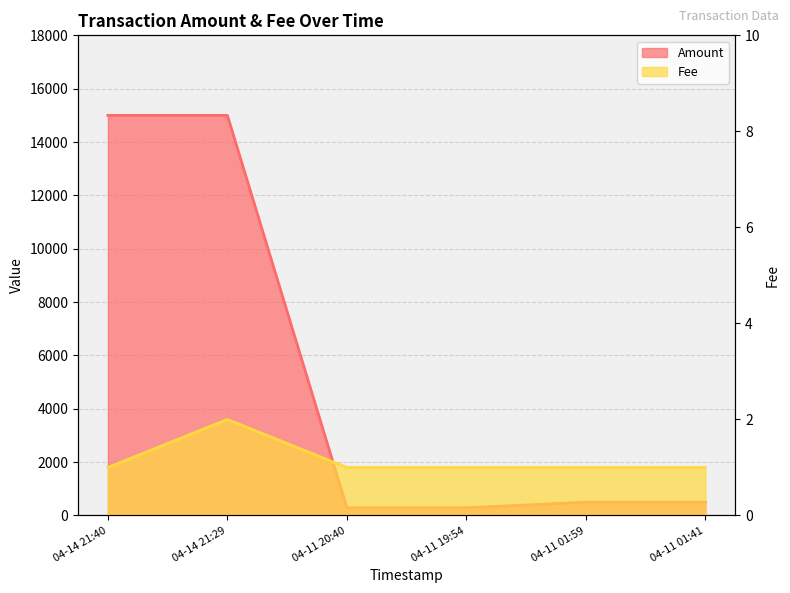

At which category does Fee reach its first local peak?

04-14 21:29